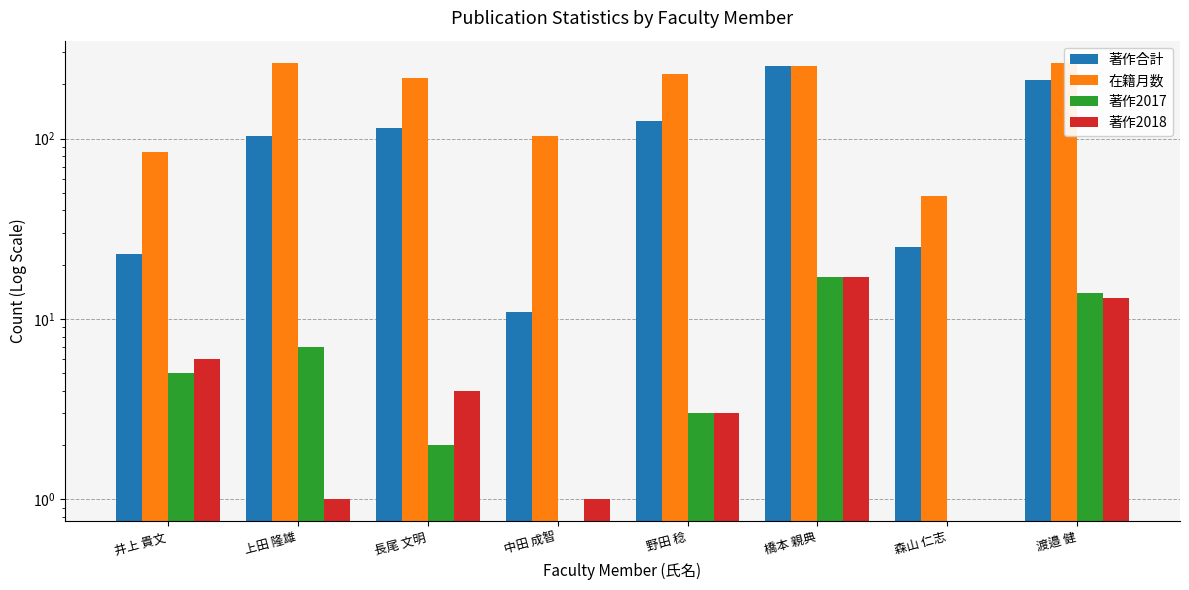

The value of 著作2018 at 森山 仁志 is 0. True or false?

True